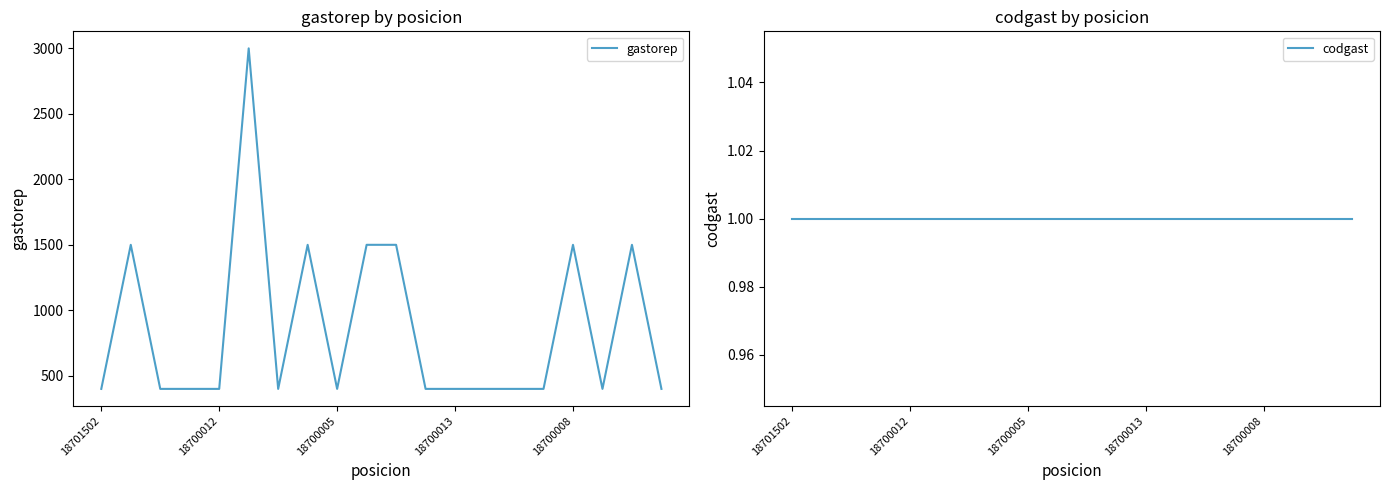

Is it true that gastorep equals 97 at 14?

False